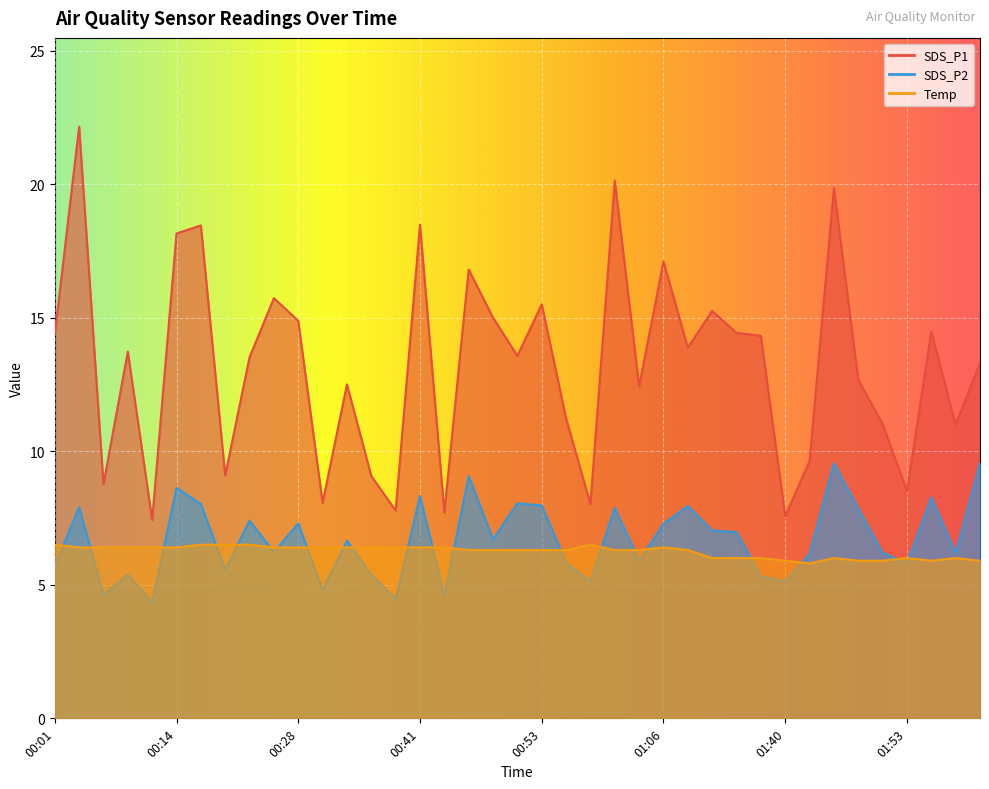

At which label is SDS_P2 closest to 6?

01:04